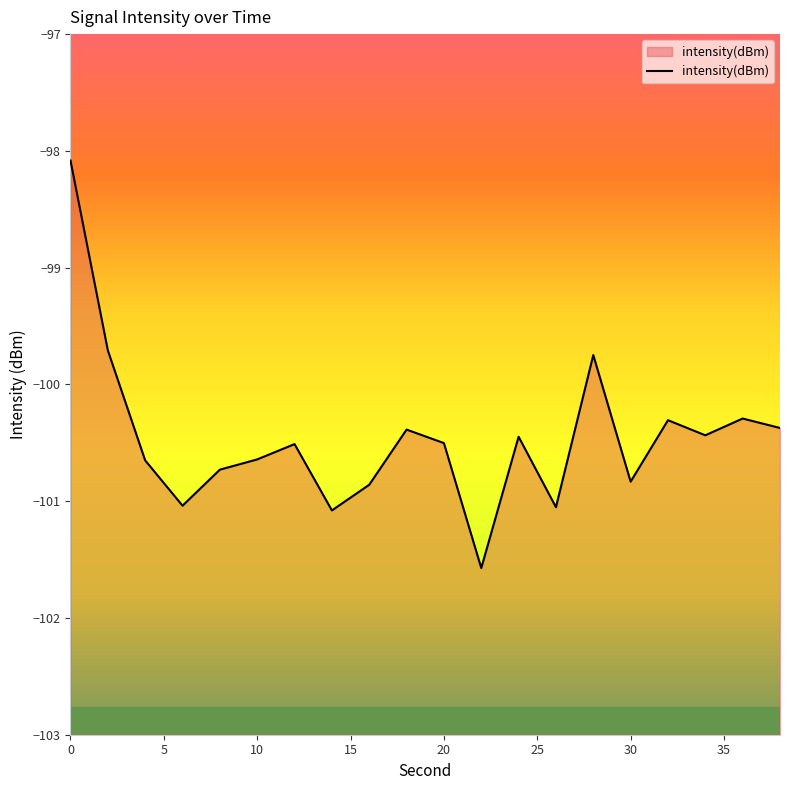

What is the difference between the maximum and minimum values?

3.5